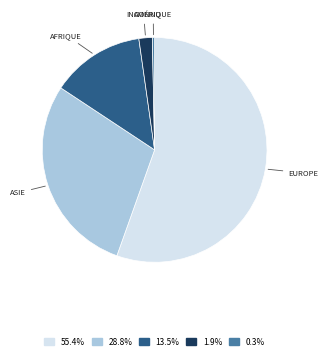

How many slices are in this pie chart?

5